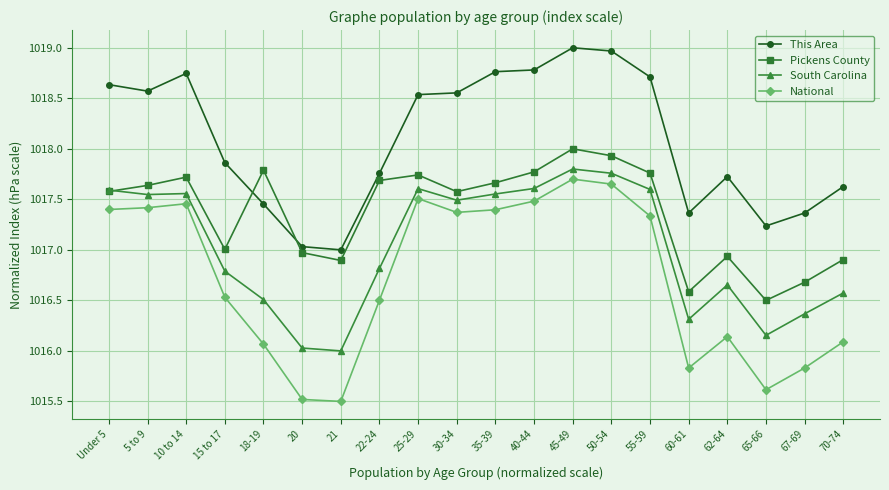

Which series has the largest range (max minus min)?

National